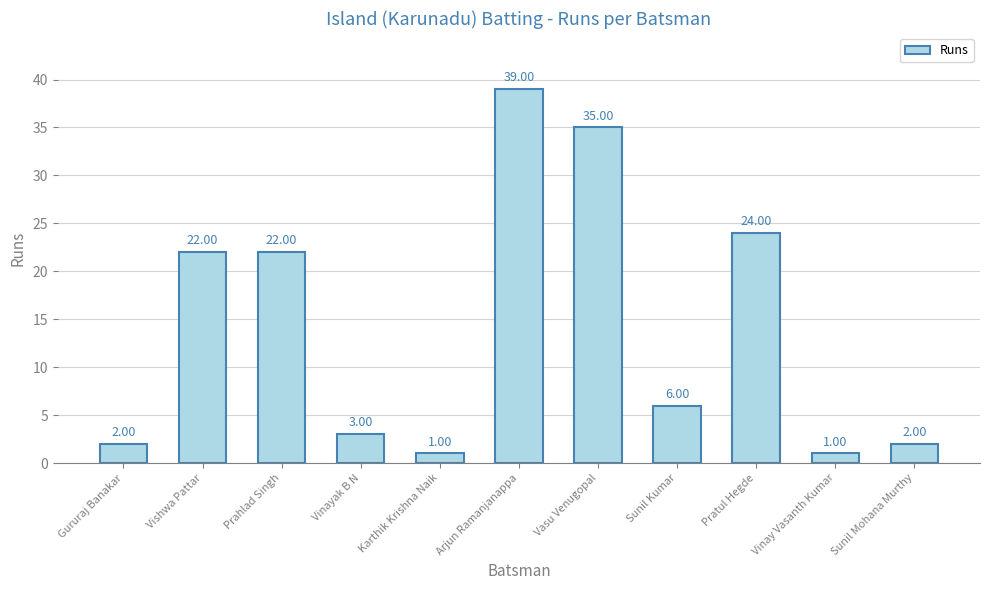

How many data points are less than 6?

5